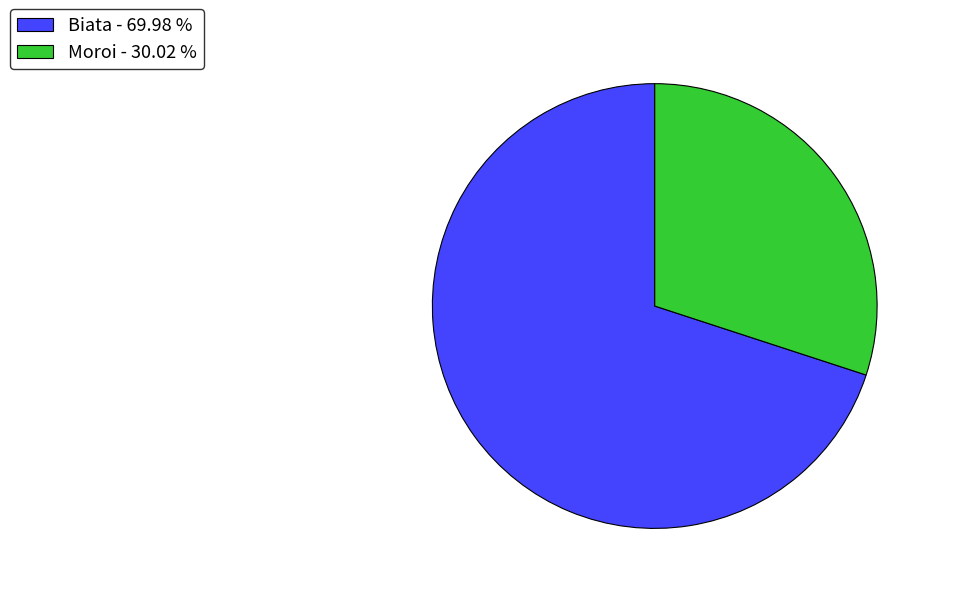

Combined, do Moroi - 30.02 % and Biata - 69.98 % account for over 50%?

Yes